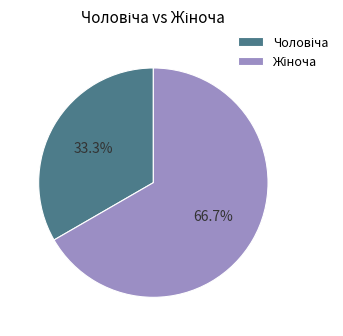

Is there a majority slice in this chart?

Yes